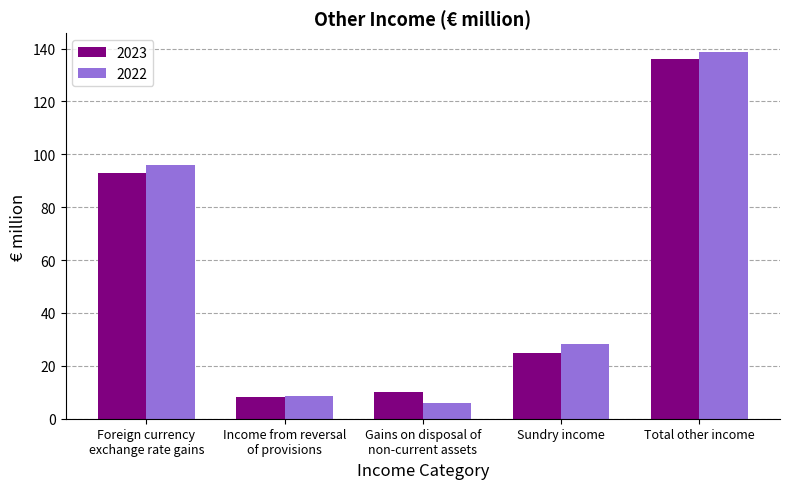

What is the average value of the 2023 series?

54.4